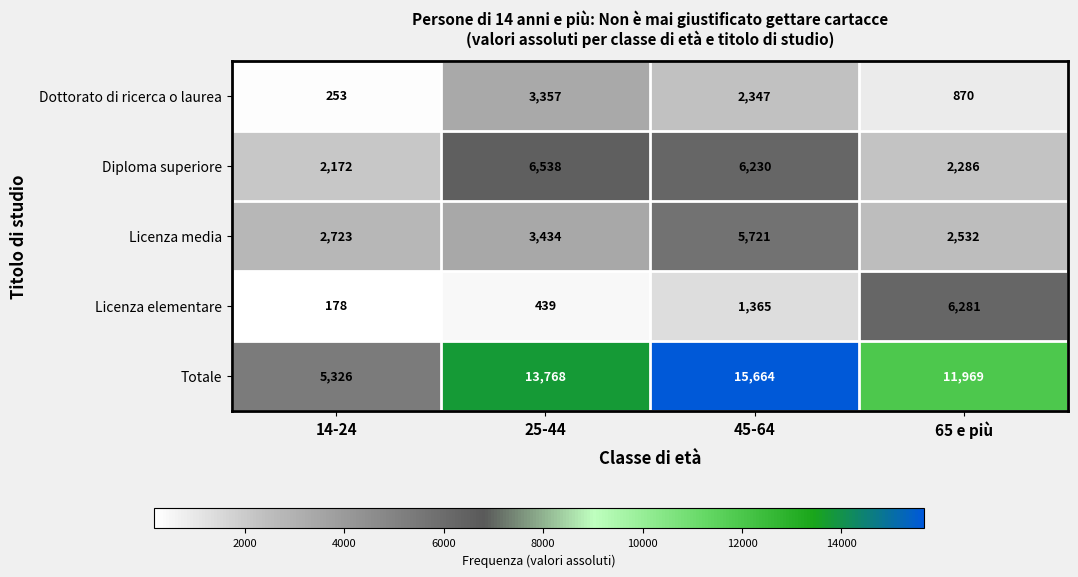

Which series changed the most between 25-44 and 45-64?

Licenza media